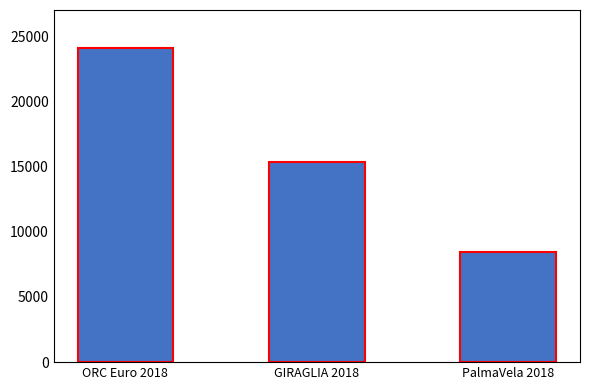

Does the chart contain stacked bars?

No